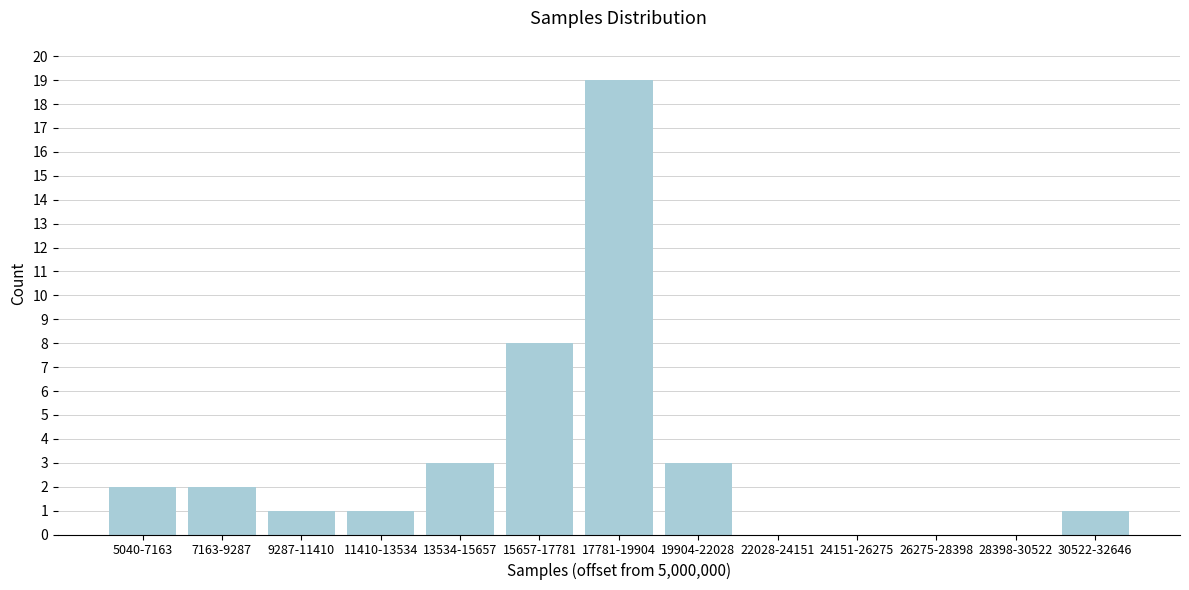

Reading right to left, what are all the values shown in this chart?

30522-32646=1	28398-30522=0	26275-28398=0	24151-26275=0	22028-24151=0	19904-22028=3	17781-19904=19	15657-17781=8	13534-15657=3	11410-13534=1	9287-11410=1	7163-9287=2	5040-7163=2